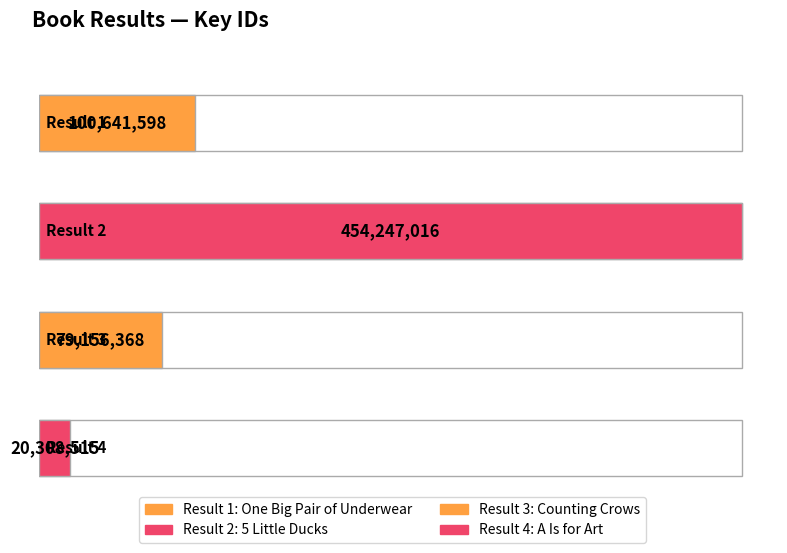

What is the greatest value displayed?

454247016